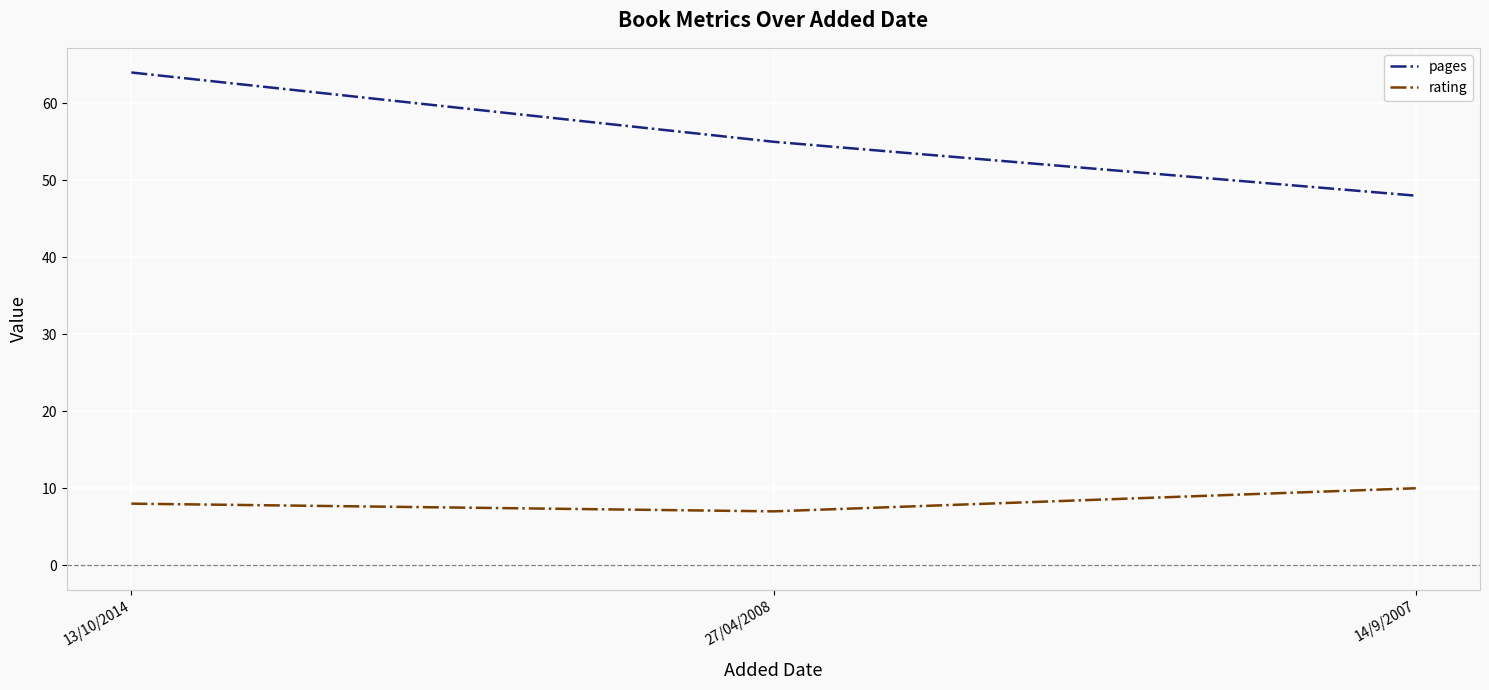

Which category has the highest value in the rating series?

14/9/2007